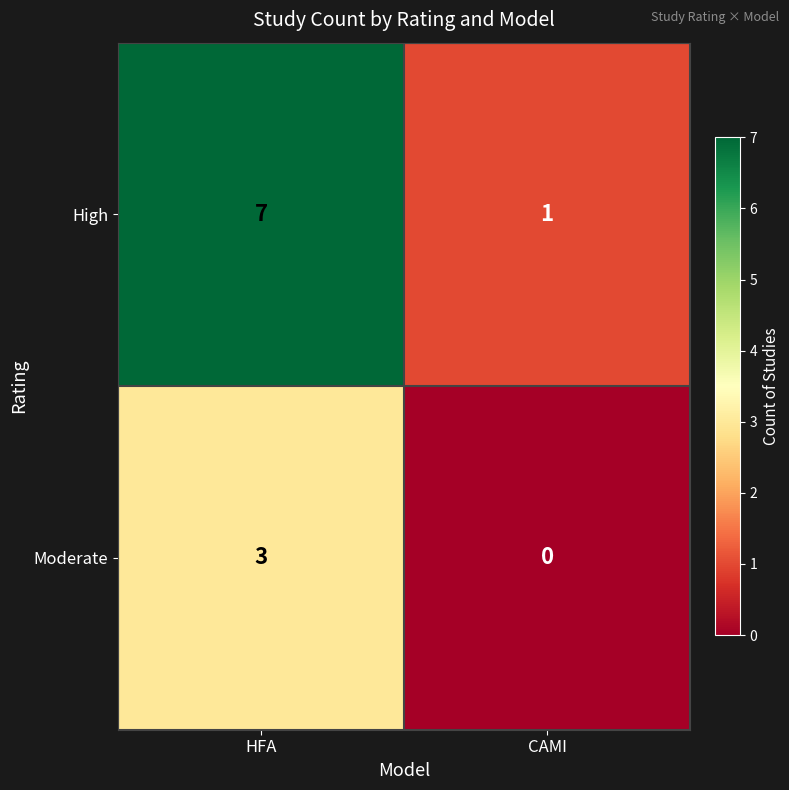

Which category has the lowest value across all series?

CAMI